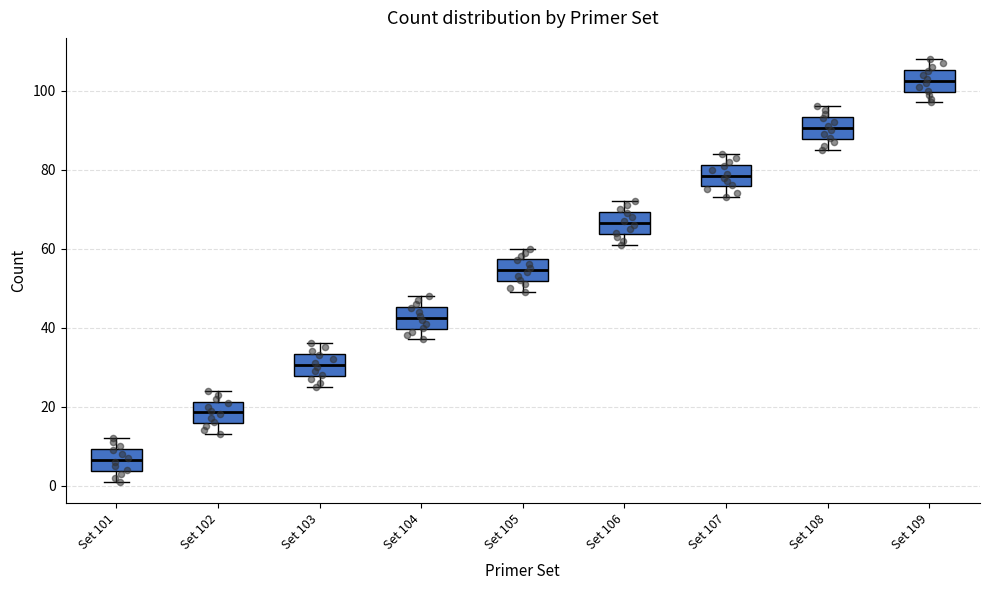

Where does the upper whisker of the box for Set 101 end on the y-axis? The values are not printed on the chart, so give them approximately, as read against the axis.

12